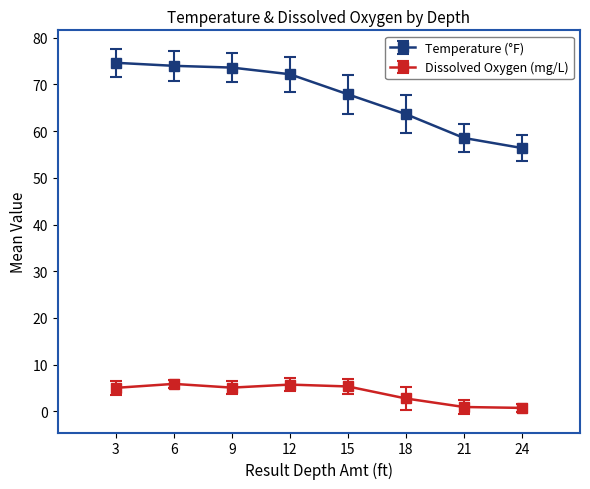

True or false: Dissolved Oxygen (mg/L) and Temperature (°F) cross at least once.

False